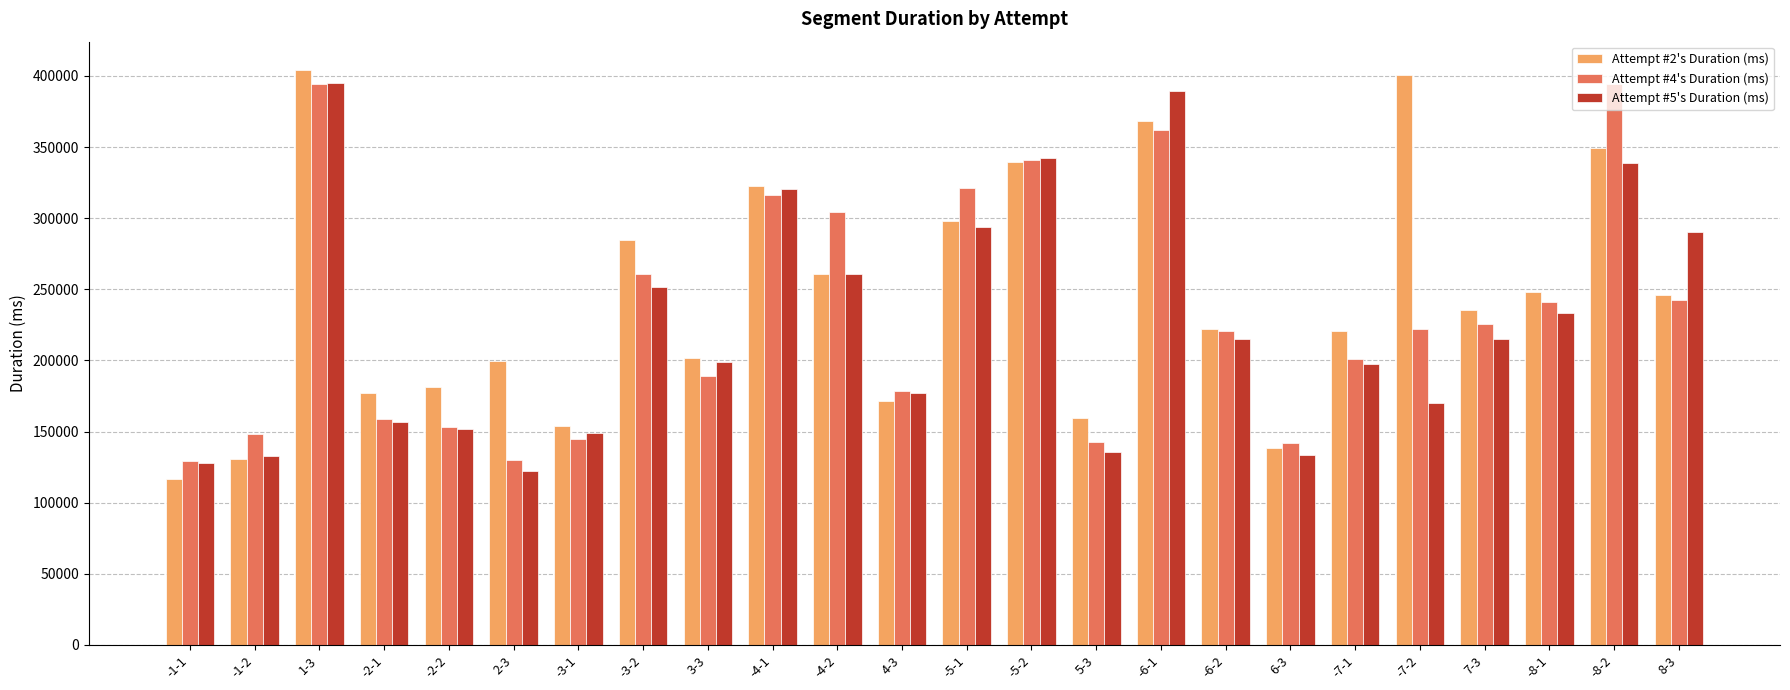

What is the label of the 19th bar from the right?

2-3